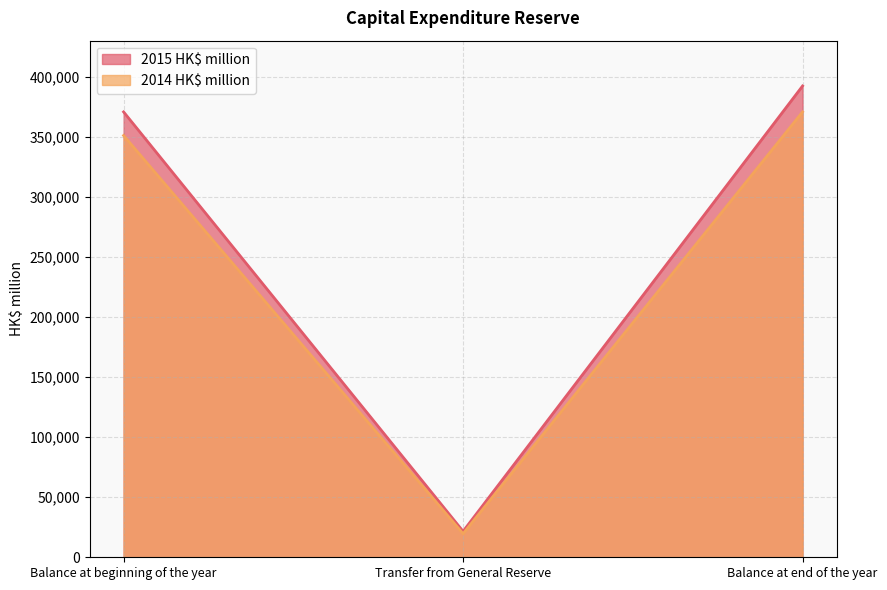

Does the chart have visible grid lines?

Yes